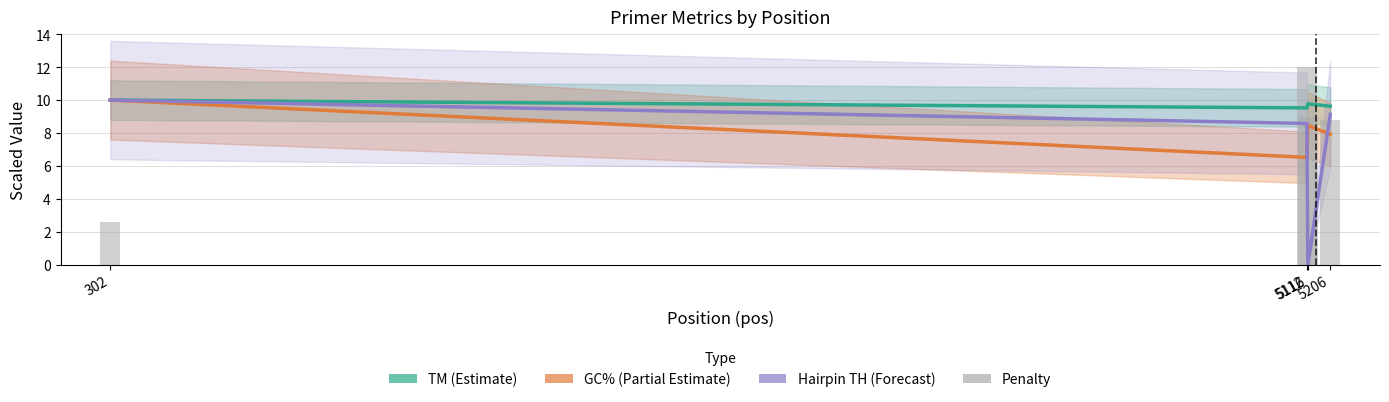

Read the GC% (Partial Estimate) value at 302.

10.0